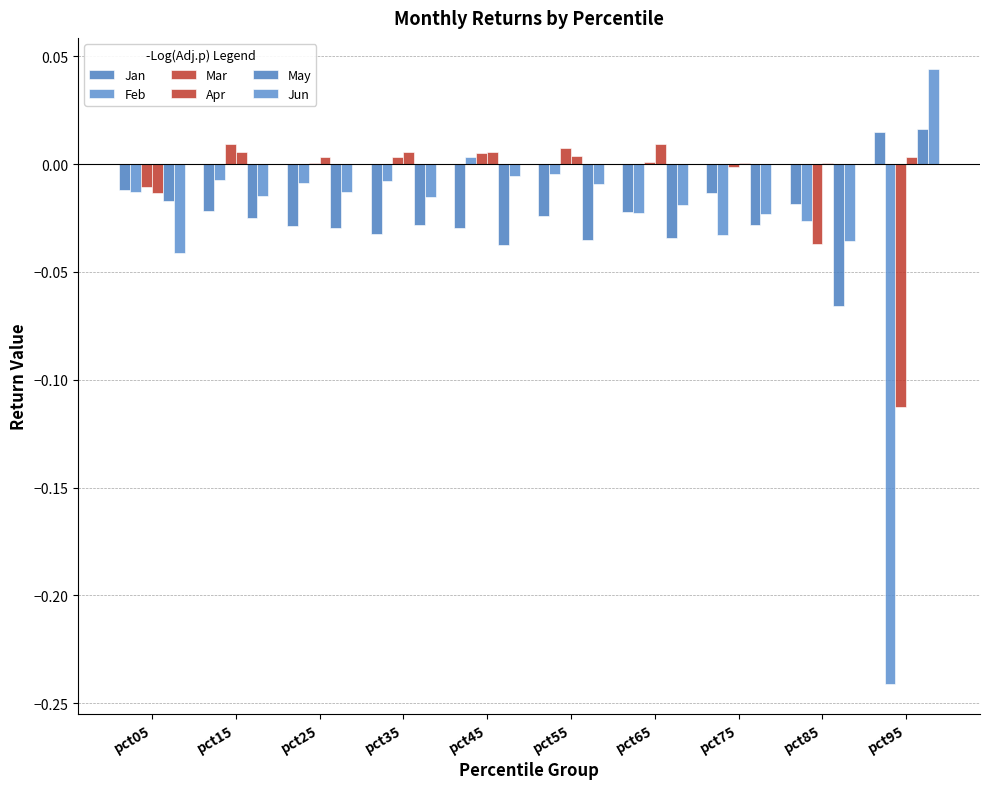

At how many categories does at least one series exceed 0?

9